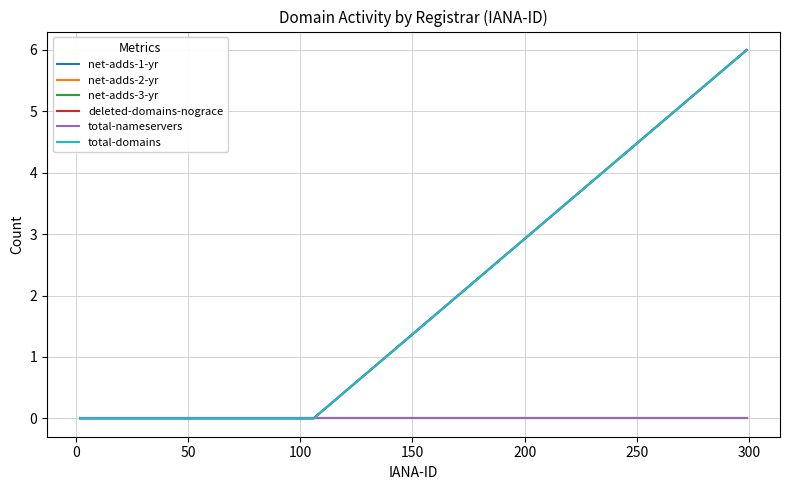

Is this an area chart (filled region under the line)?

No